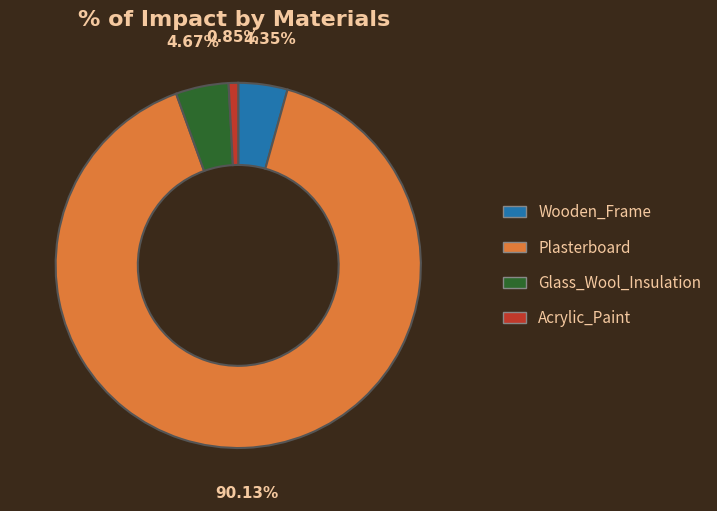

To the nearest percent, what is the difference between the Plasterboard and Glass_Wool_Insulation slice percentages?

85%